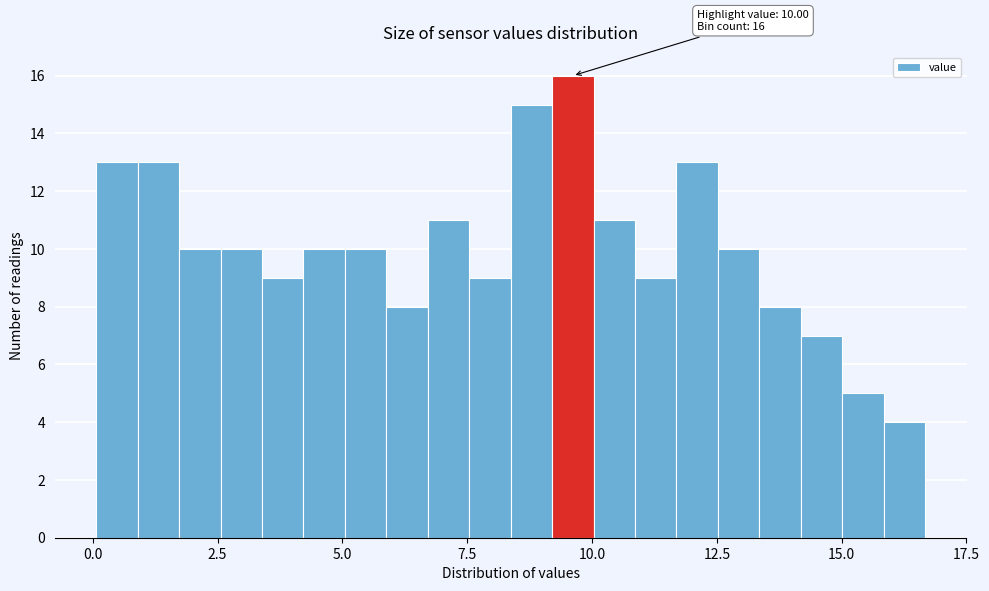

Read against the x-axis, roughly where is the centre of the tallest bar?

9.5